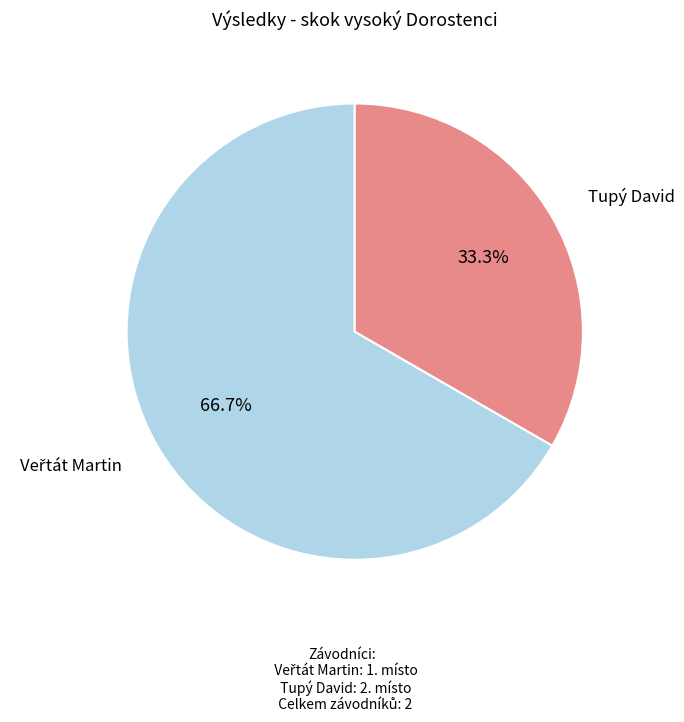

Does any single category account for the majority?

Yes